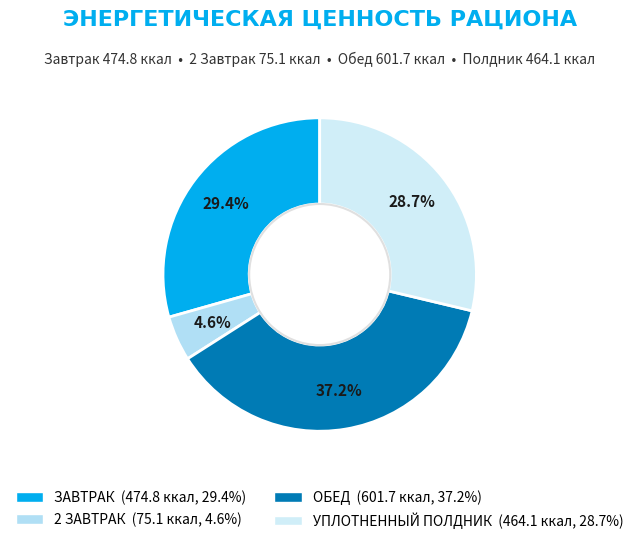

Combined, what portion of the pie is УПЛОТНЕННЫЙ ПОЛДНИК and ОБЕД?

66.0%